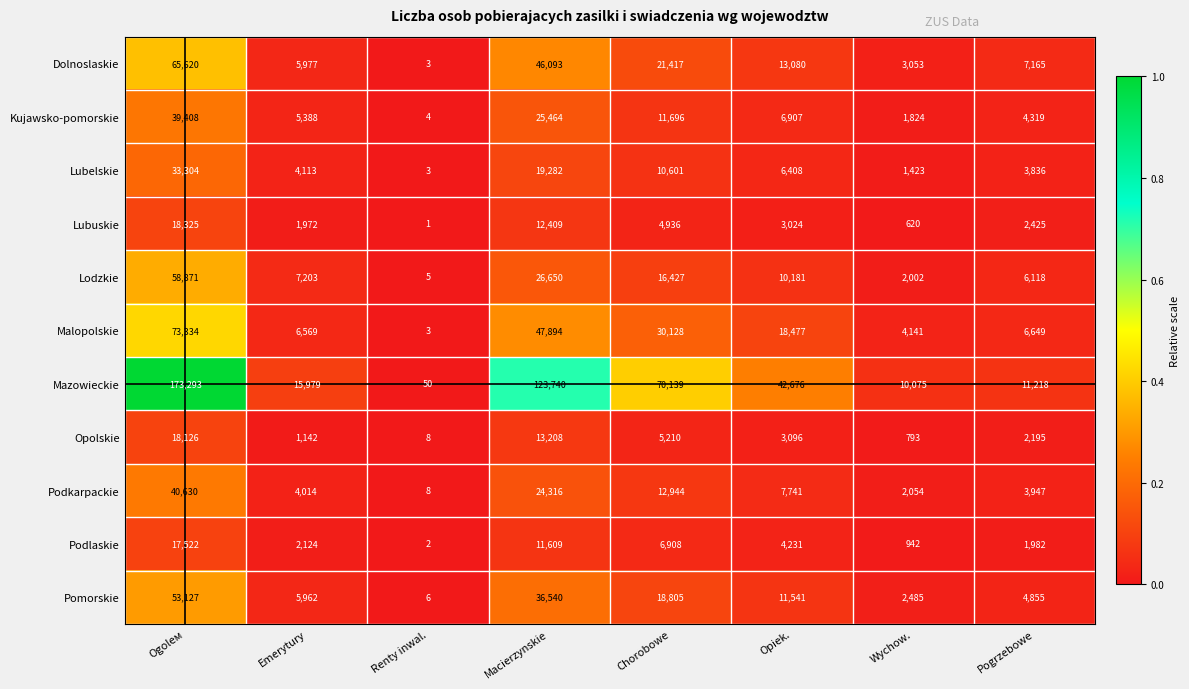

At Macierzynskie, list the series in order from smallest to largest.

Podlaskie, Lubuskie, Opolskie, Lubelskie, Podkarpackie, Kujawsko-pomorskie, Lodzkie, Pomorskie, Dolnoslaskie, Malopolskie, Mazowieckie